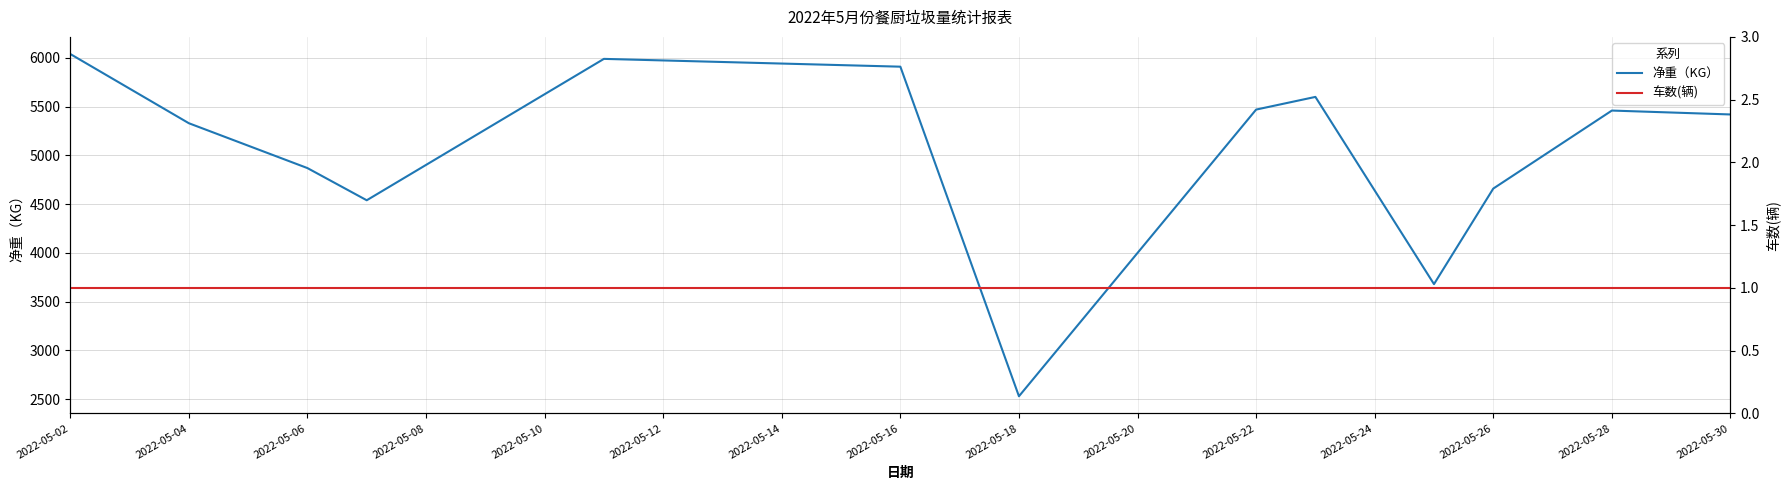

Which label corresponds to the smallest value in the chart?

2022-05-02